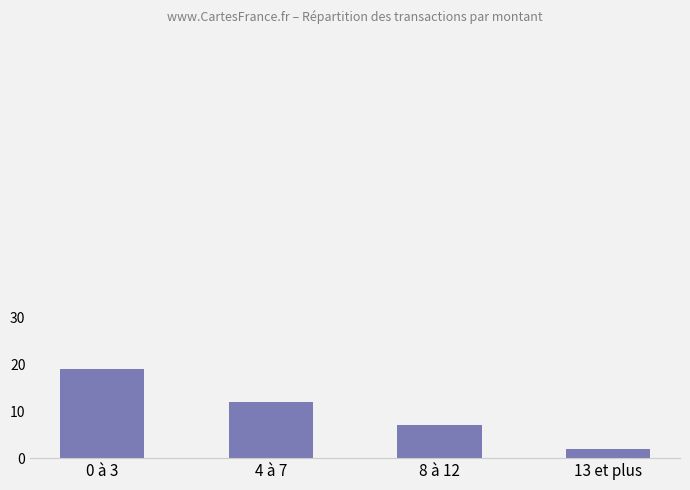

List the labels in order of value, largest first.

0 à 3, 4 à 7, 8 à 12, 13 et plus